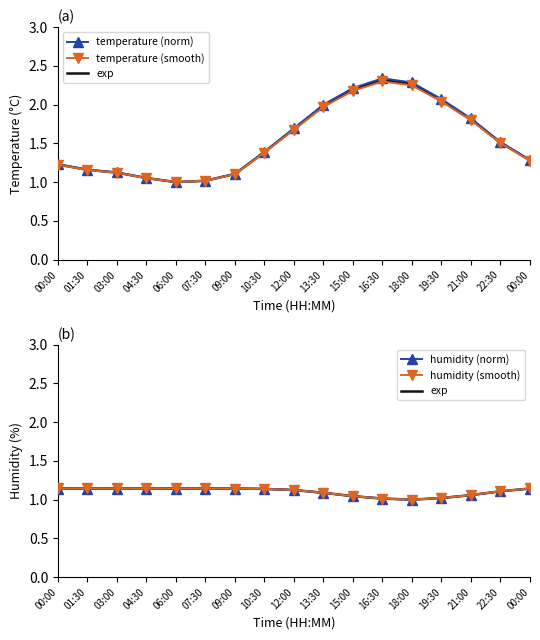

Is this an area chart (filled region under the line)?

No